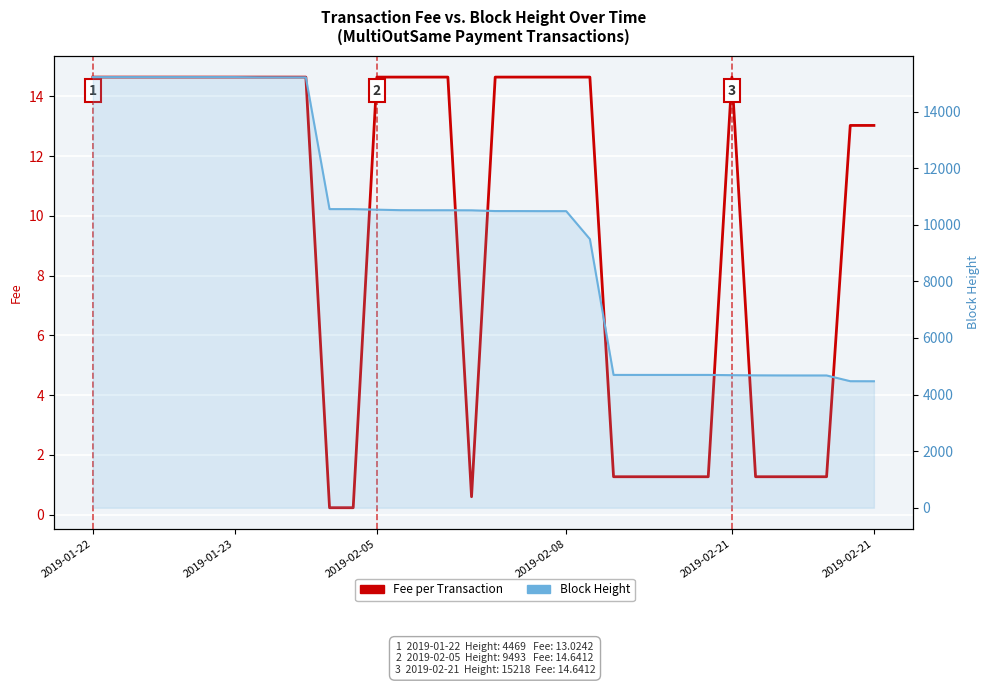

Reading left to right, transcribe all the data shown in this chart.

Fee per Transaction: 14.6	14.6	14.6	14.6	14.6	14.6	14.6	14.6	14.6	14.6	0.2	0.2	14.6	14.6	14.6	14.6	0.6	14.6	14.6	14.6	14.6	14.6	1.3	1.3	1.3	1.3	1.3	14.6	1.3	1.3	1.3	1.3	13.0	13.0
Block Height: 15218.0	15218.0	15218.0	15218.0	15218.0	15218.0	15218.0	15210.0	15209.0	15209.0	10553.0	10552.0	10533.0	10515.0	10513.0	10513.0	10510.0	10484.0	10483.0	10481.0	10481.0	9493.0	4693.0	4693.0	4693.0	4693.0	4693.0	4684.0	4678.0	4675.0	4674.0	4674.0	4471.0	4469.0